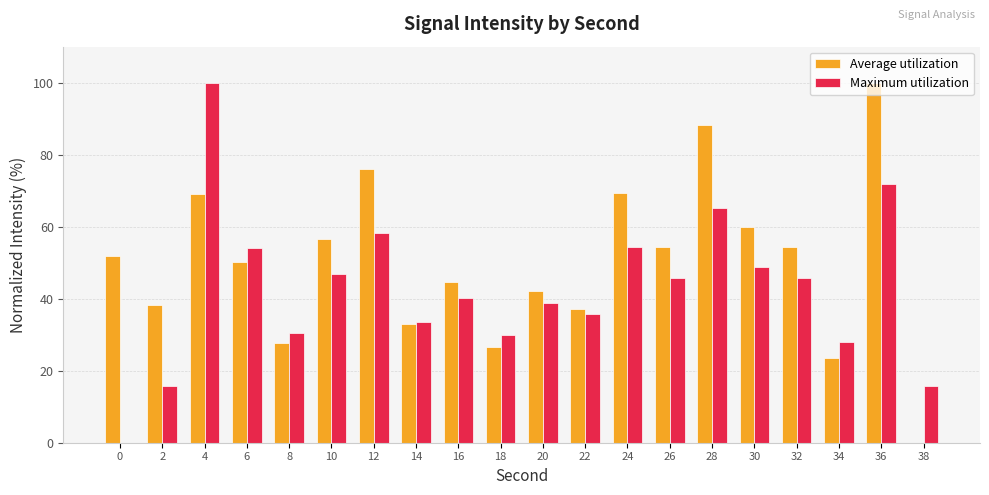

How many values in the Average utilization series exceed 51?

10